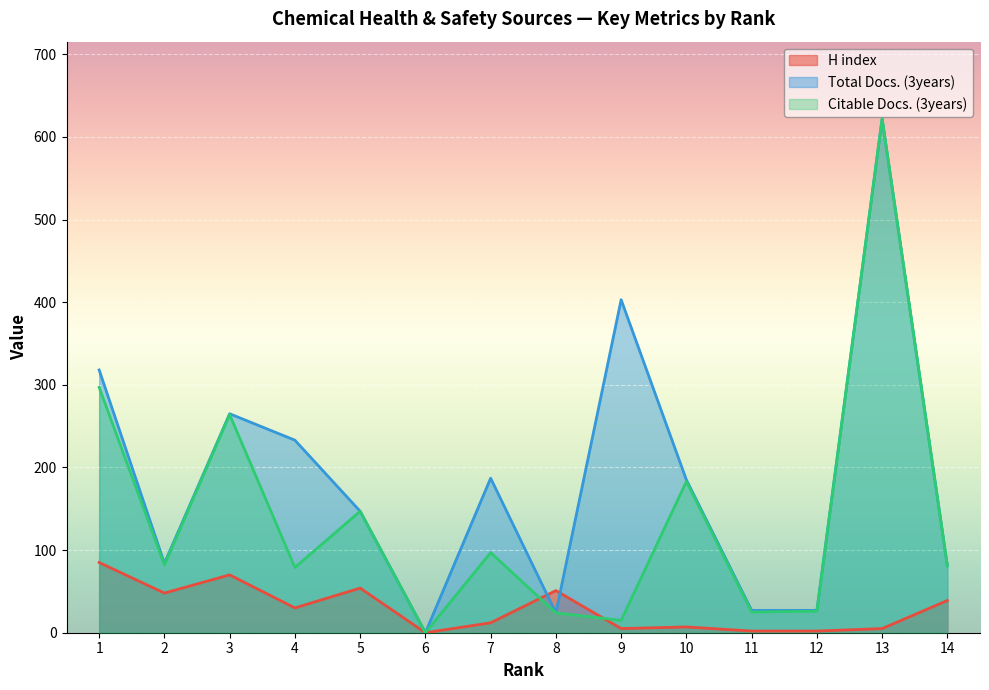

What is the value of the Citable Docs. (3years) point at the 2nd from the left?

82